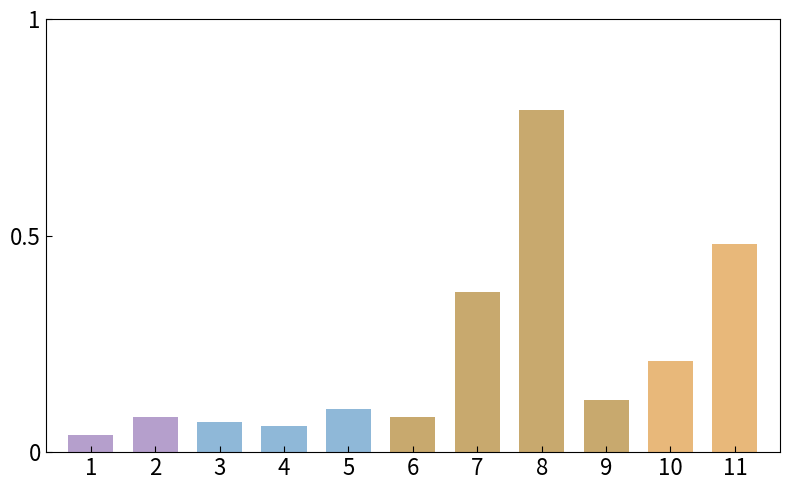

What is the value of the 10th bar from the left?

0.2